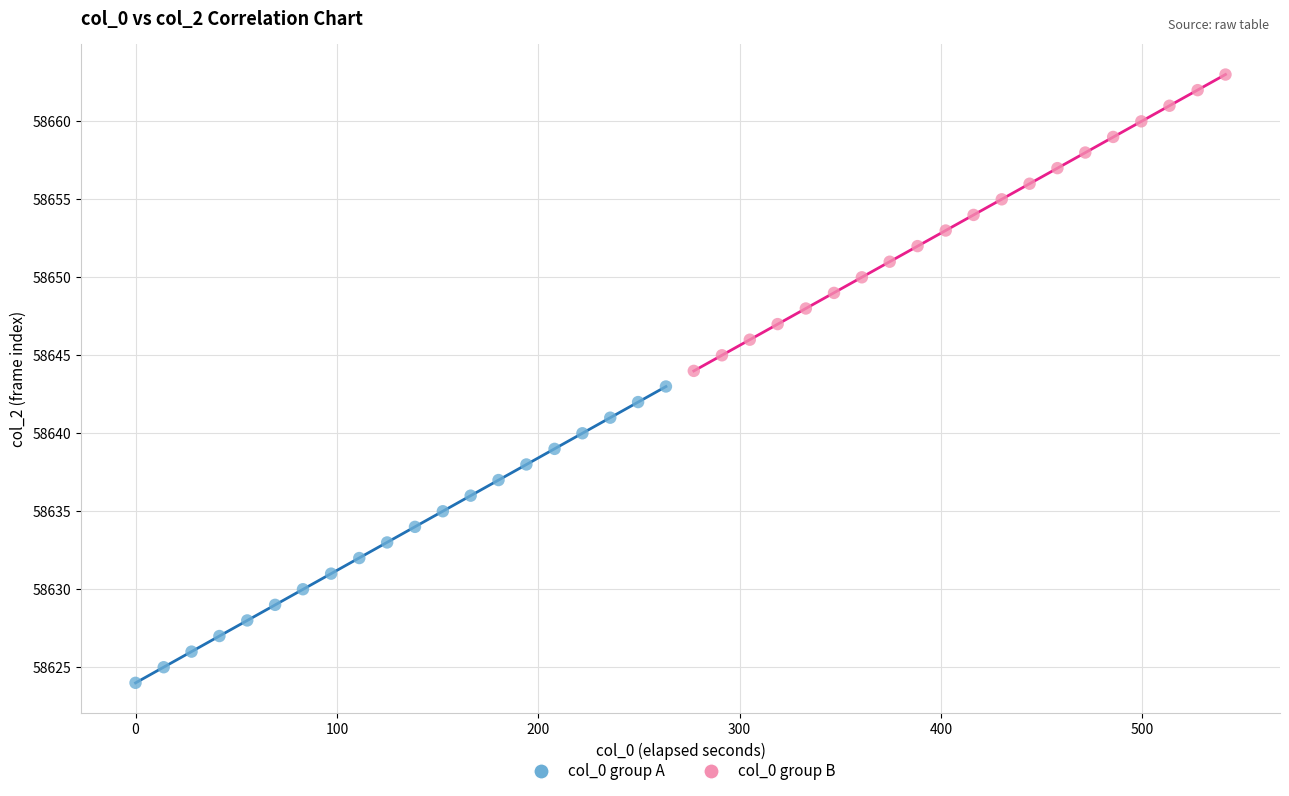

Which series reaches the minimum Y coordinate?

col_0 group A